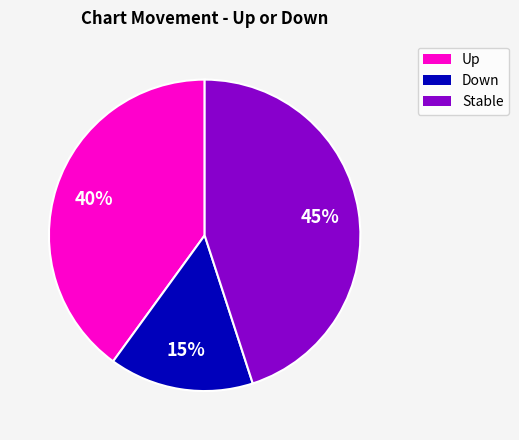

Is Up the majority of the pie?

No